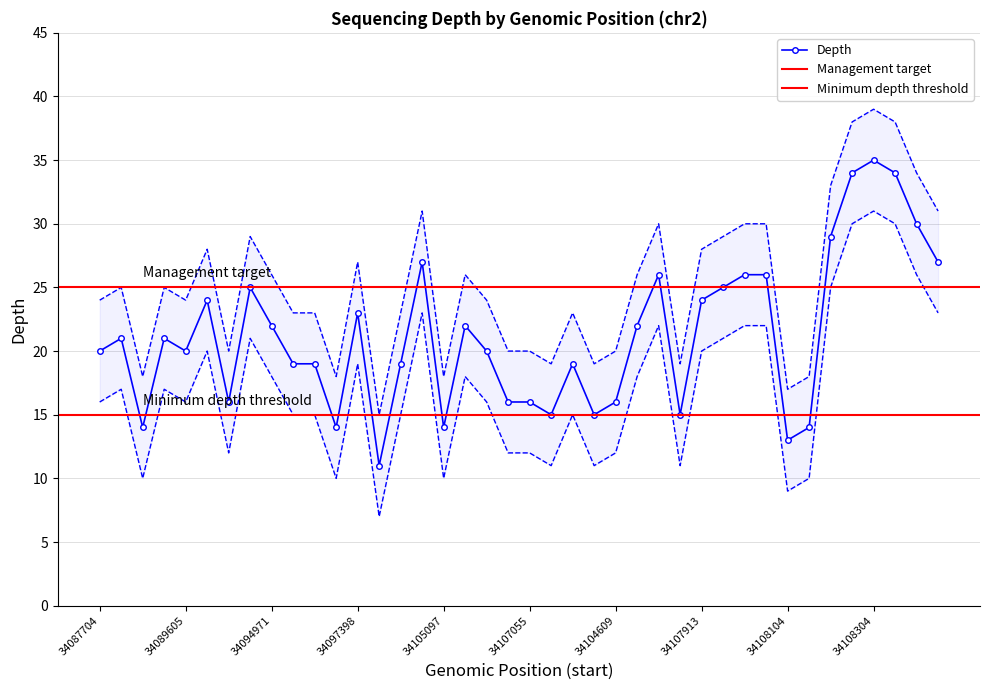

What is the label of the 25th point from the right?

34102510